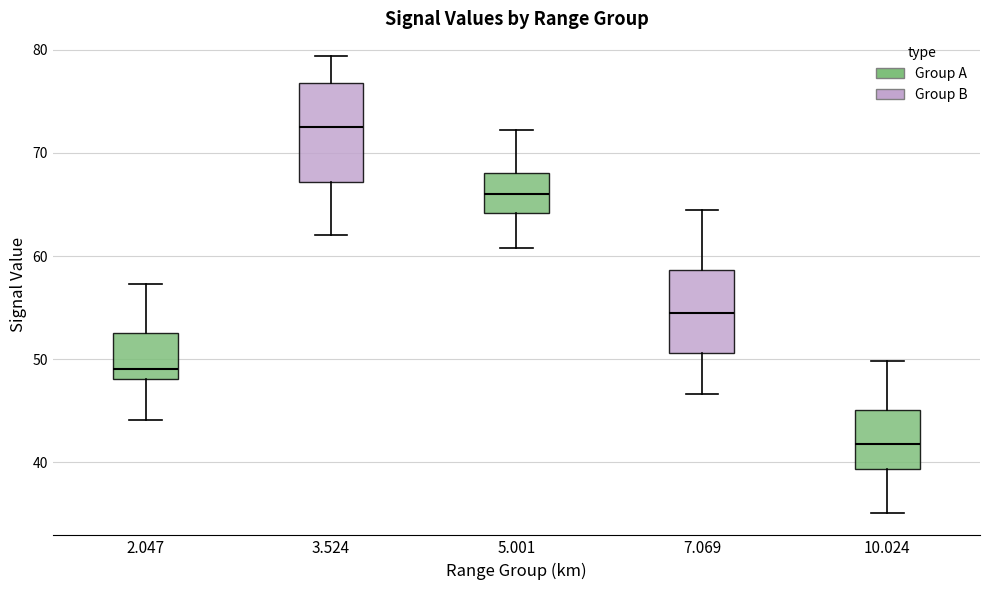

Where does the median line of the box at x = 7.069 sit on the y-axis? The values are not printed on the chart, so give them approximately, as read against the axis.

54